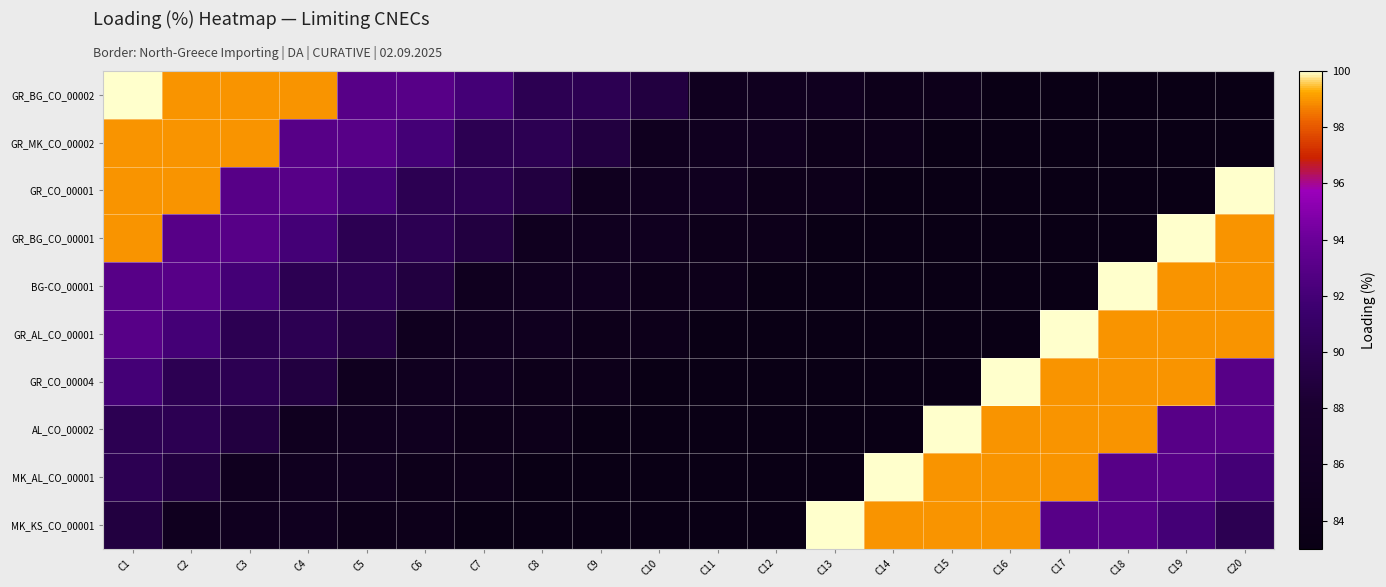

List the series in order of their peak value, lowest first.

GR_MK_CO_00002, GR_BG_CO_00002, GR_CO_00001, GR_BG_CO_00001, BG-CO_00001, GR_AL_CO_00001, GR_CO_00004, AL_CO_00002, MK_AL_CO_00001, MK_KS_CO_00001